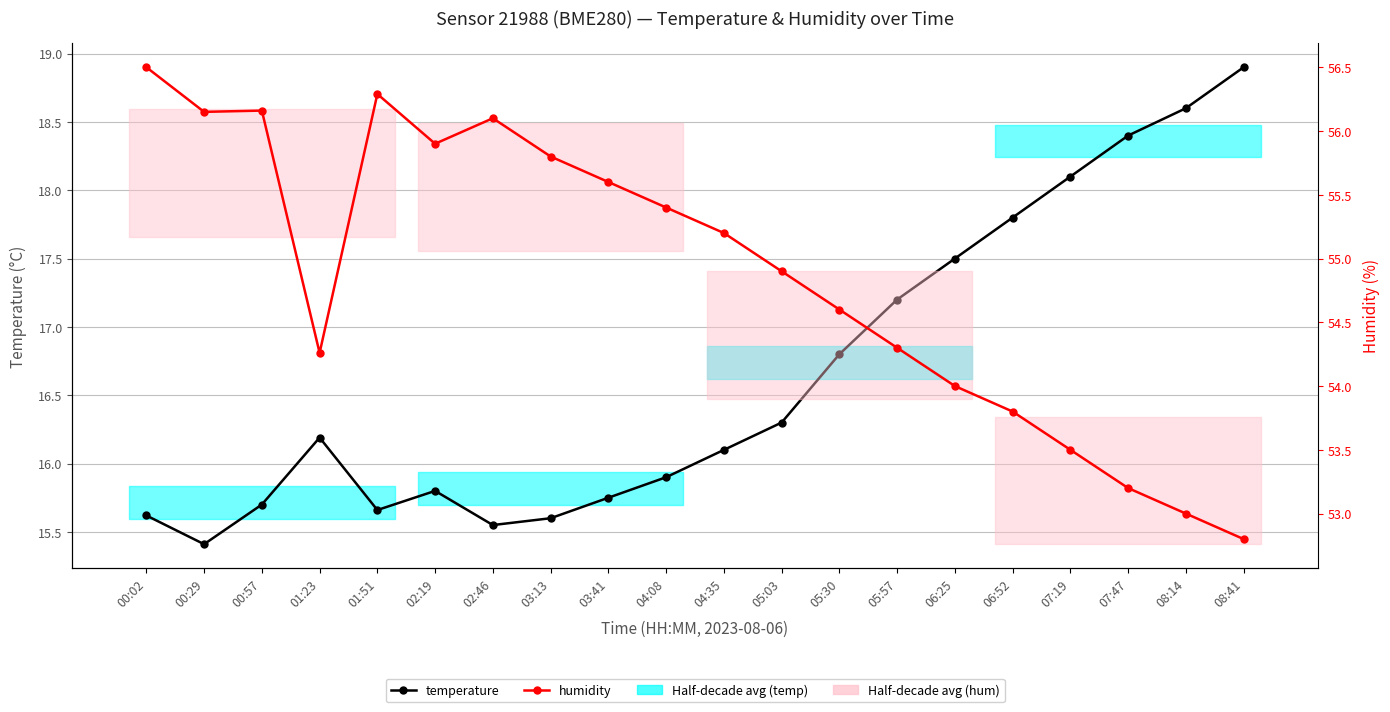

Reading right to left, extract all data points from this chart.

temperature: 08:41=18.9	08:14=18.6	07:47=18.4	07:19=18.1	06:52=17.8	06:25=17.5	05:57=17.2	05:30=16.8	05:03=16.3	04:35=16.1	04:08=15.9	03:41=15.8	03:13=15.6	02:46=15.6	02:19=15.8	01:51=15.7	01:23=16.2	00:57=15.7	00:29=15.4	00:02=15.6
humidity: 08:41=52.8	08:14=53.0	07:47=53.2	07:19=53.5	06:52=53.8	06:25=54.0	05:57=54.3	05:30=54.6	05:03=54.9	04:35=55.2	04:08=55.4	03:41=55.6	03:13=55.8	02:46=56.1	02:19=55.9	01:51=56.3	01:23=54.3	00:57=56.2	00:29=56.1	00:02=56.5